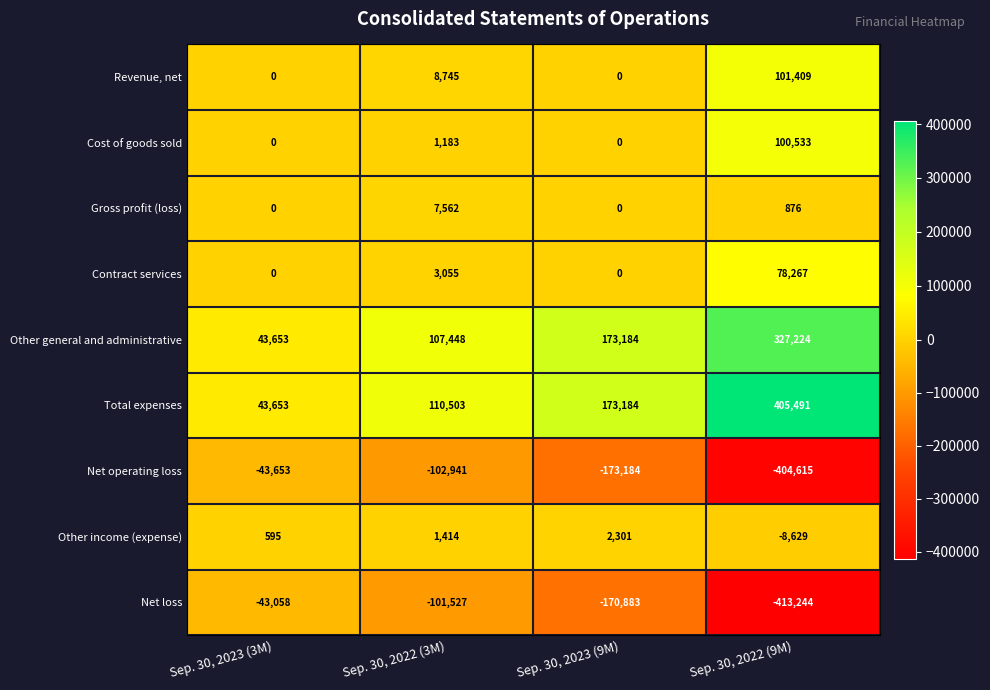

What is the difference between the second highest and second lowest values in the Net loss series?

69356